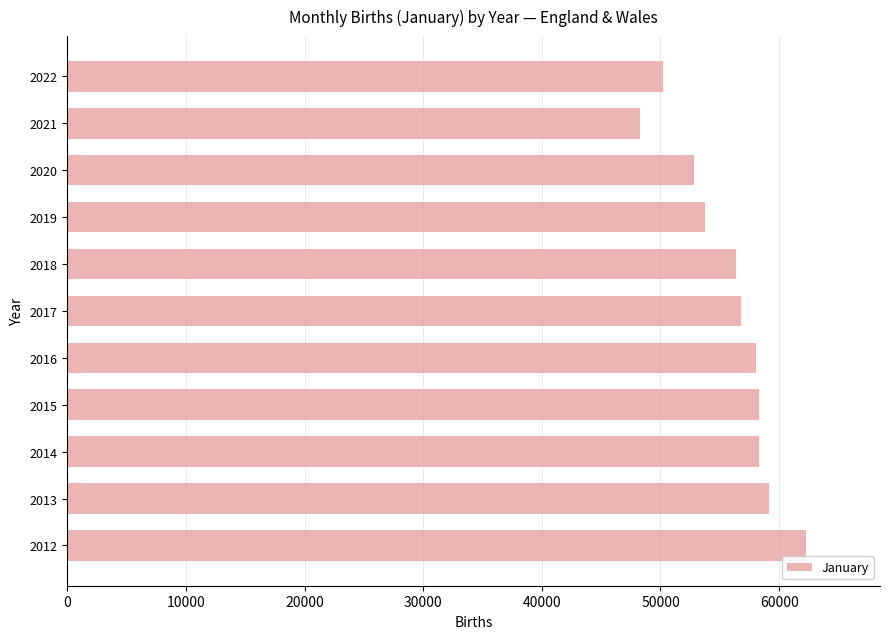

The chart shows a value of 59138.4 at 2013. True or false?

True